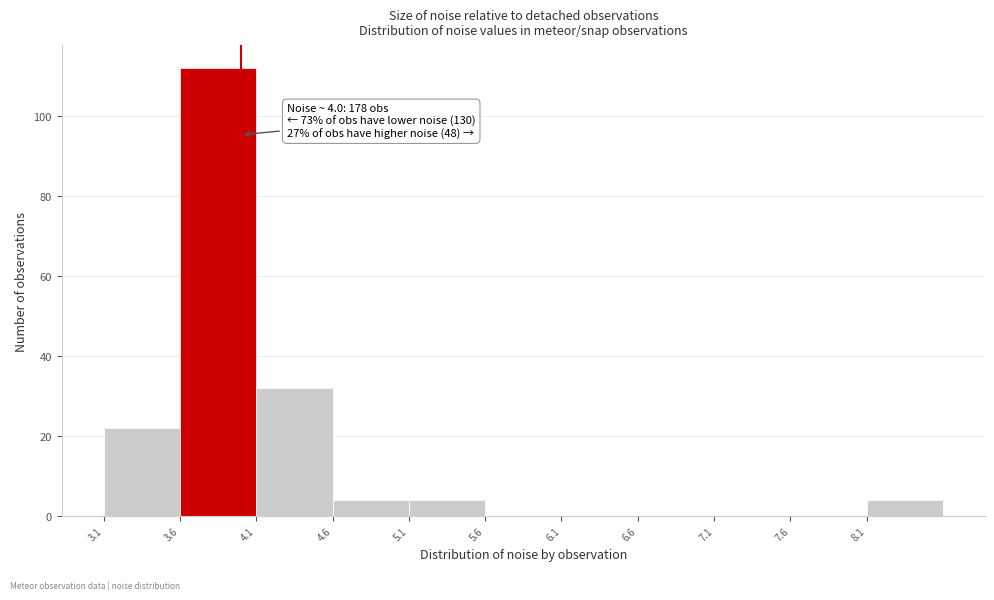

Over which range of the x-axis is the bar tallest?

3.6 to 4.1